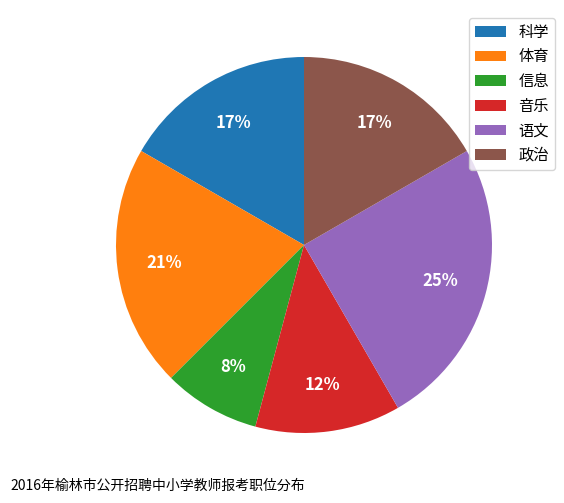

Does 科学 account for over 50% of the chart?

No